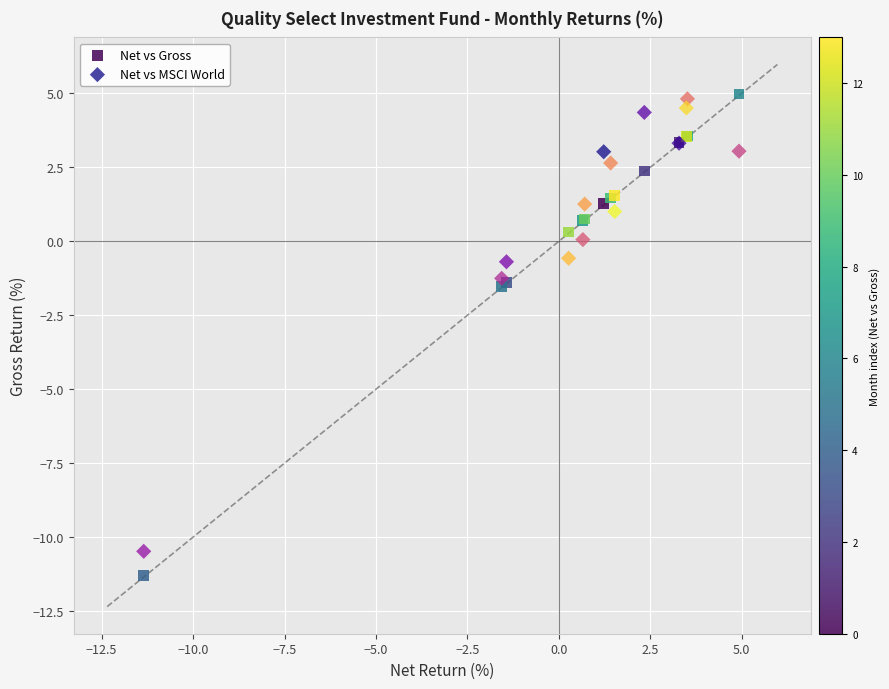

Which series has the largest Y range (max minus min)?

Net vs Gross